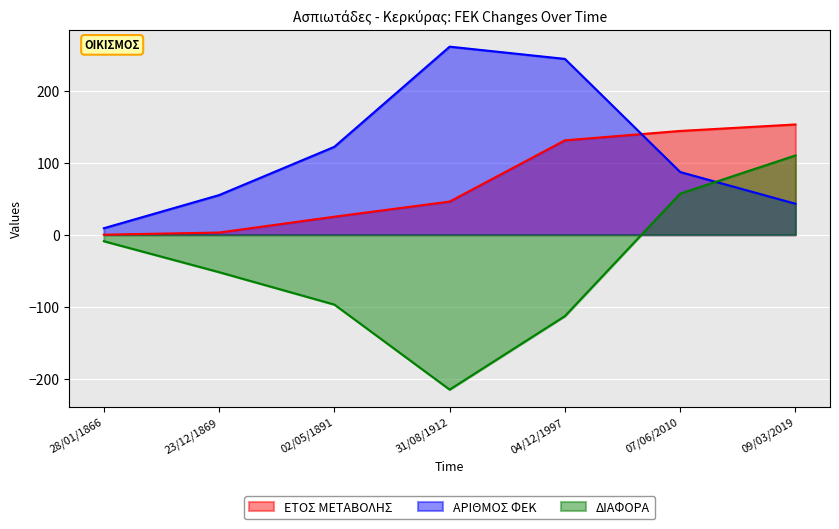

What is the maximum value for ΑΡΙΘΜΟΣ ΦΕΚ?

261